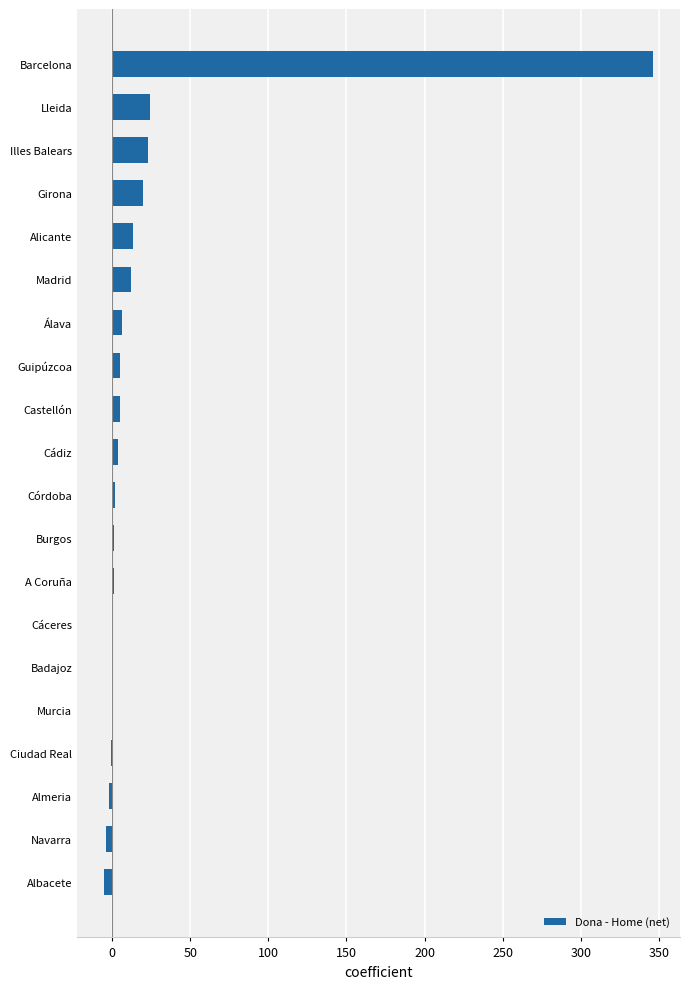

Is it true that the value at Cáceres is 208?

False